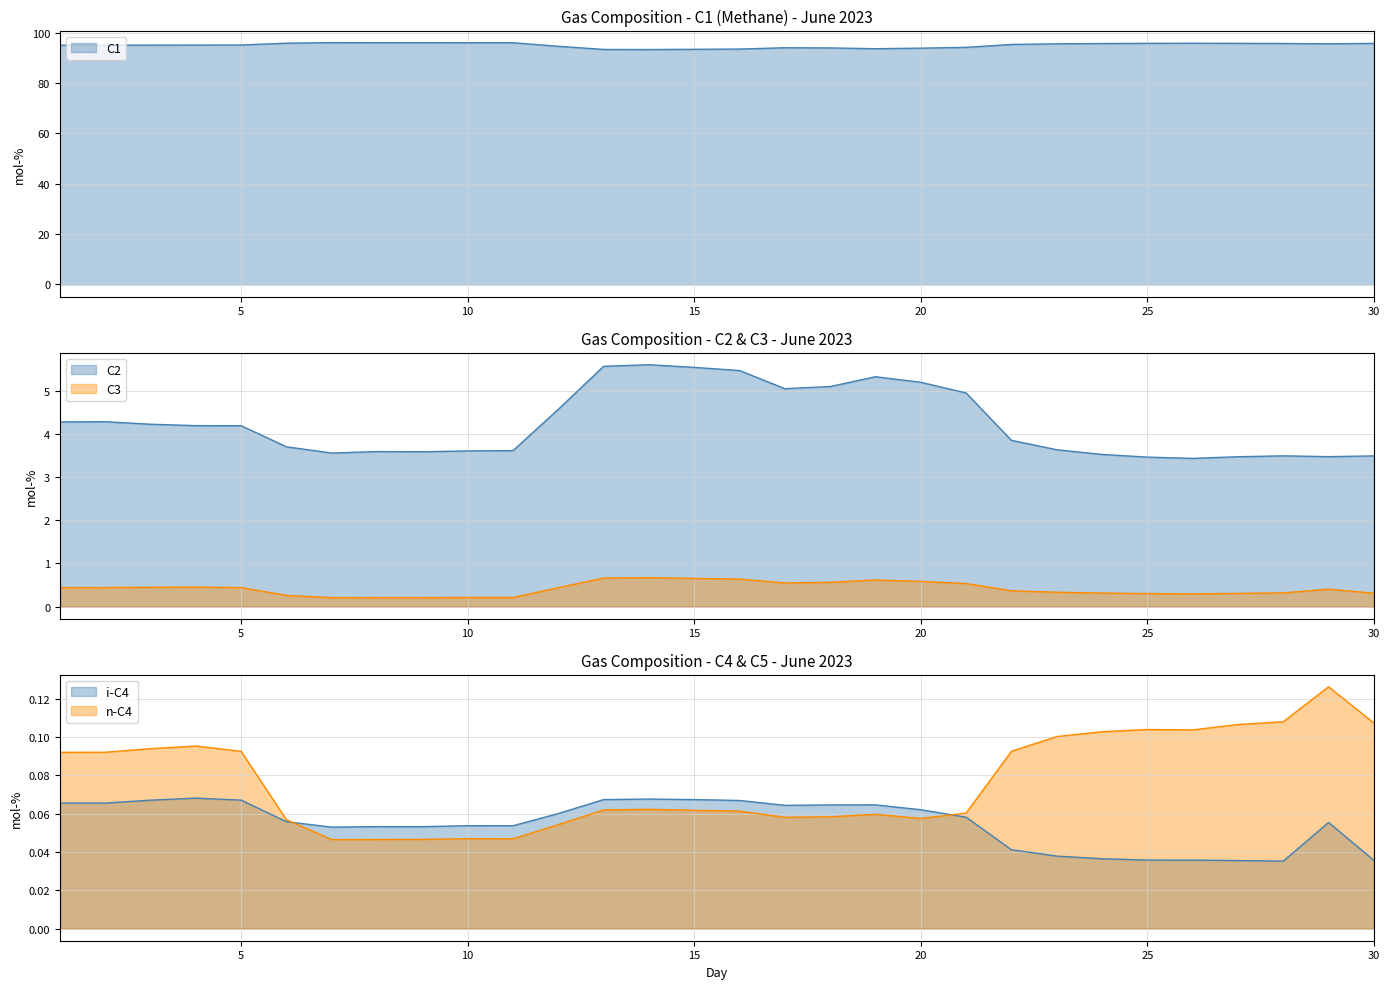

Does the chart display data point markers on the line(s)?

No